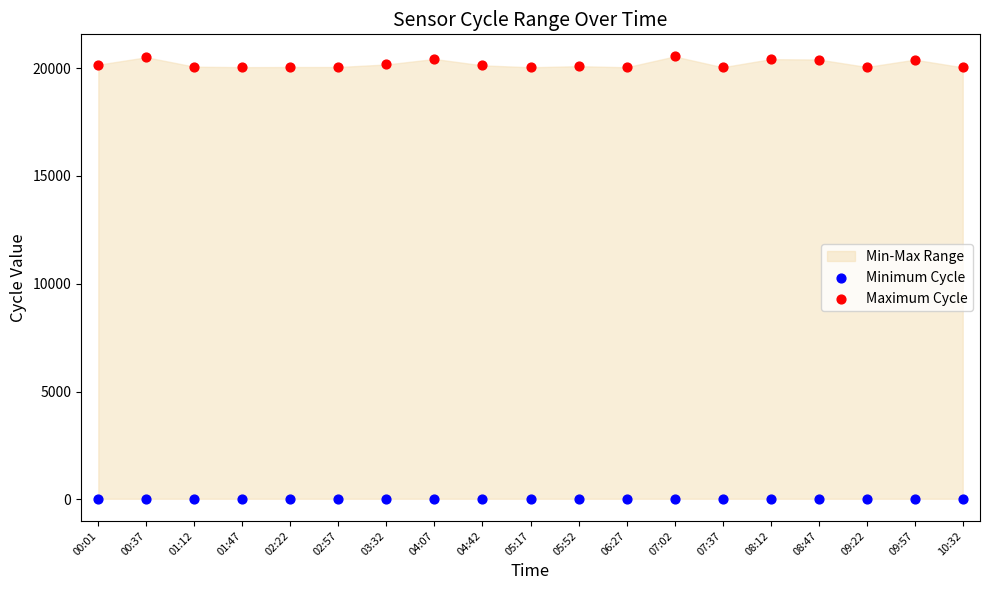

Which series contains the highest Y value?

Maximum Cycle